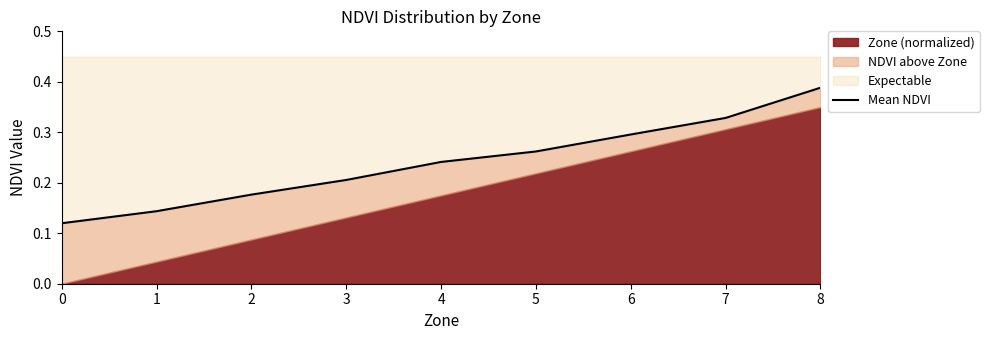

What is the value of the 5th point from the left?

0.2